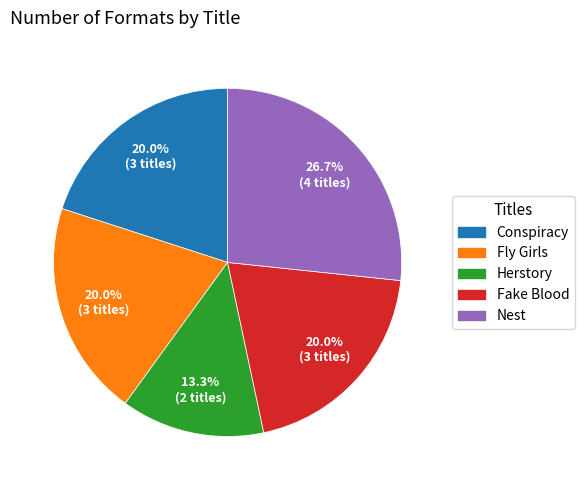

Between Herstory and Nest, which is larger?

Nest